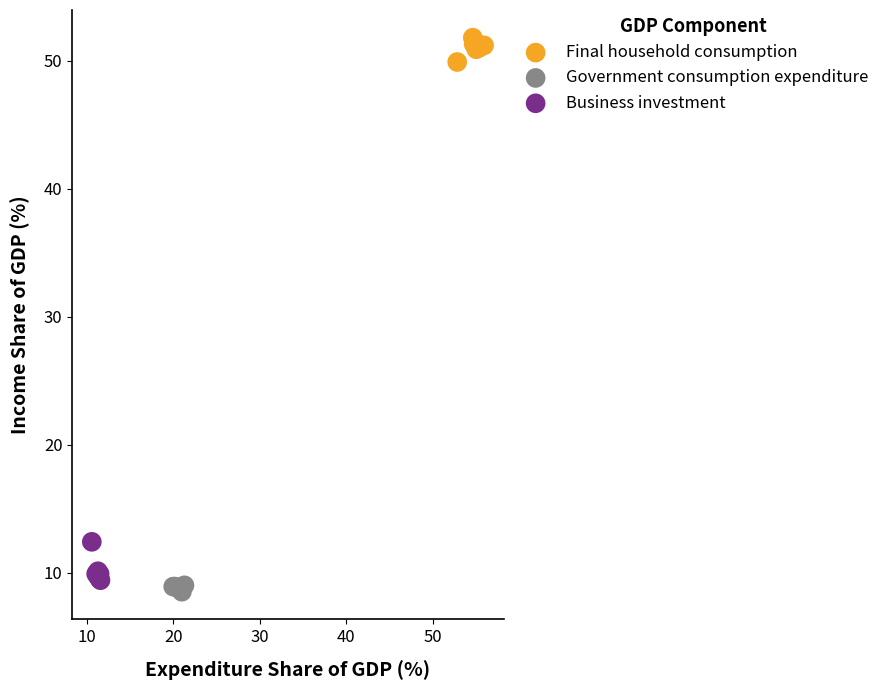

What are all the series names shown in the legend?

Final household consumption, Government consumption expenditure, Business investment